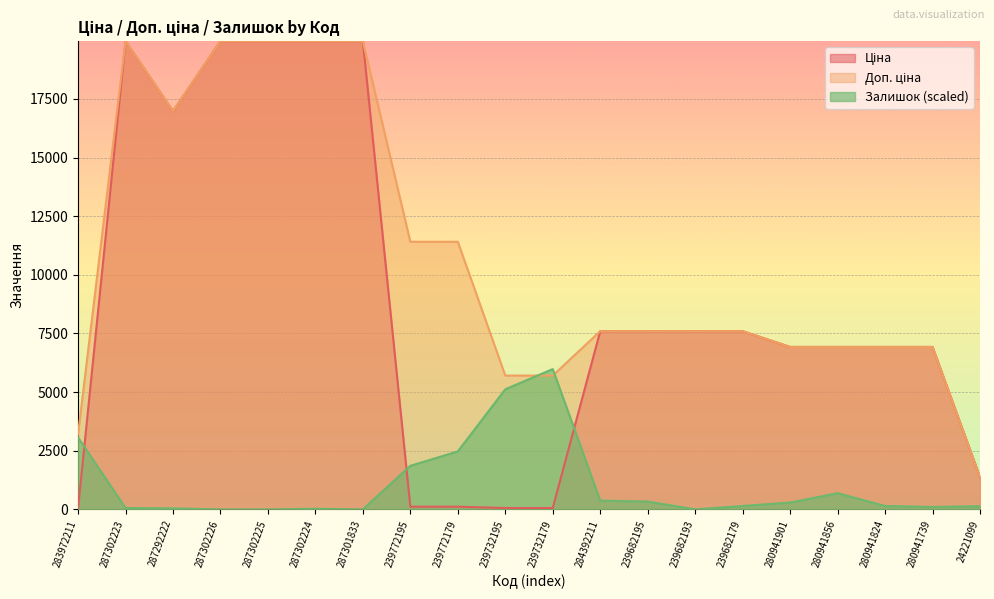

What are all the series names shown in the legend?

Ціна, Доп. ціна, Залишок